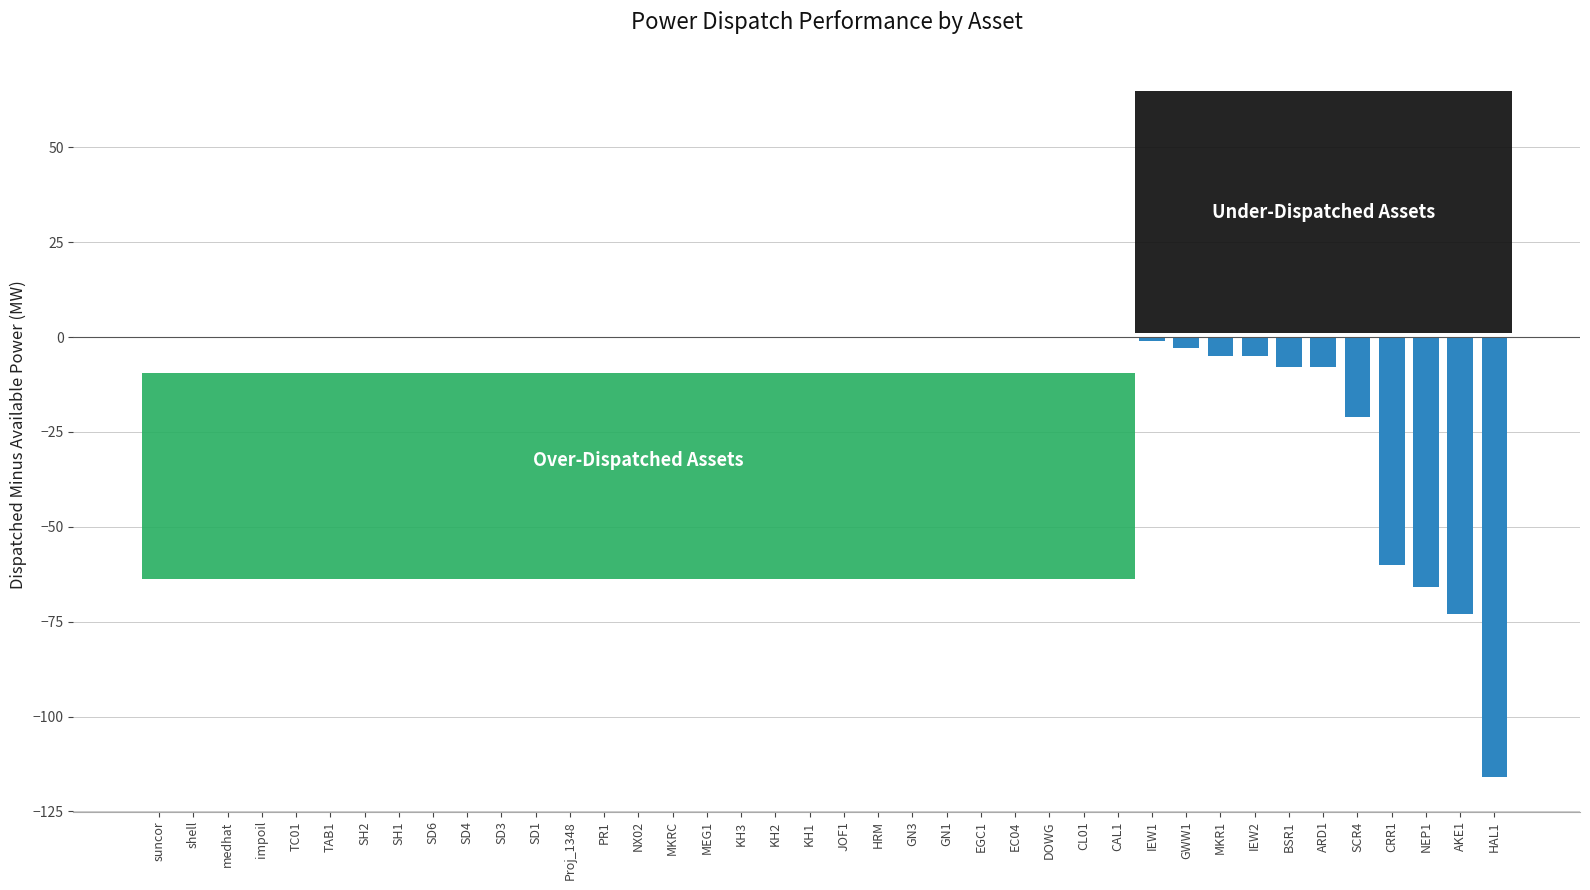

What is the difference between the values at SCR4 and CL01?

21